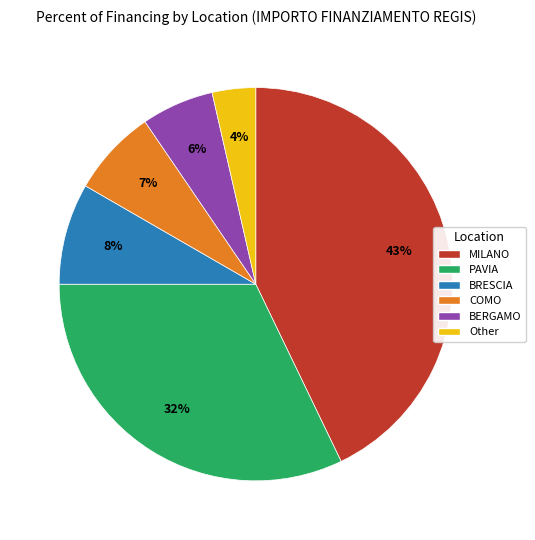

Does PAVIA represent more than half of the total?

No